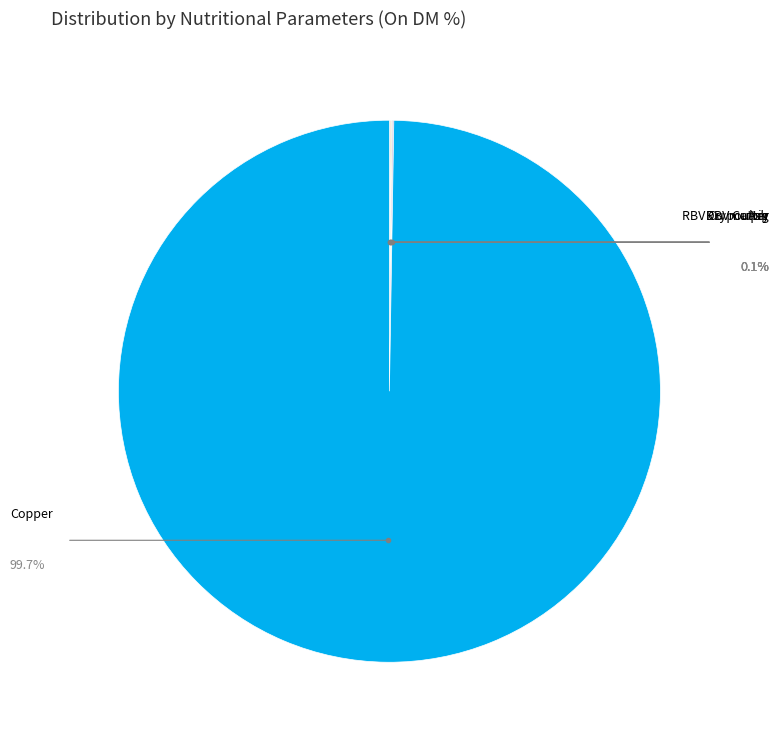

What percentage is the Copper slice, to the nearest percent?

100%